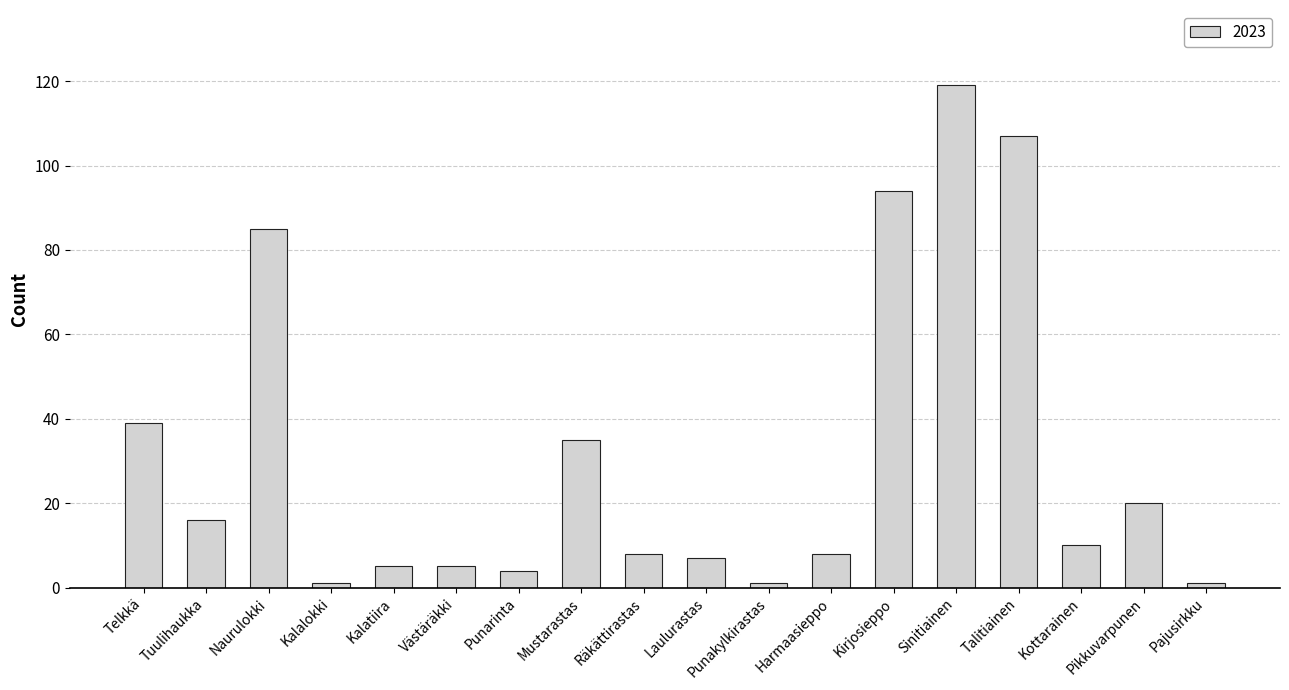

At which category does the chart reach its peak across all series?

Sinitiainen